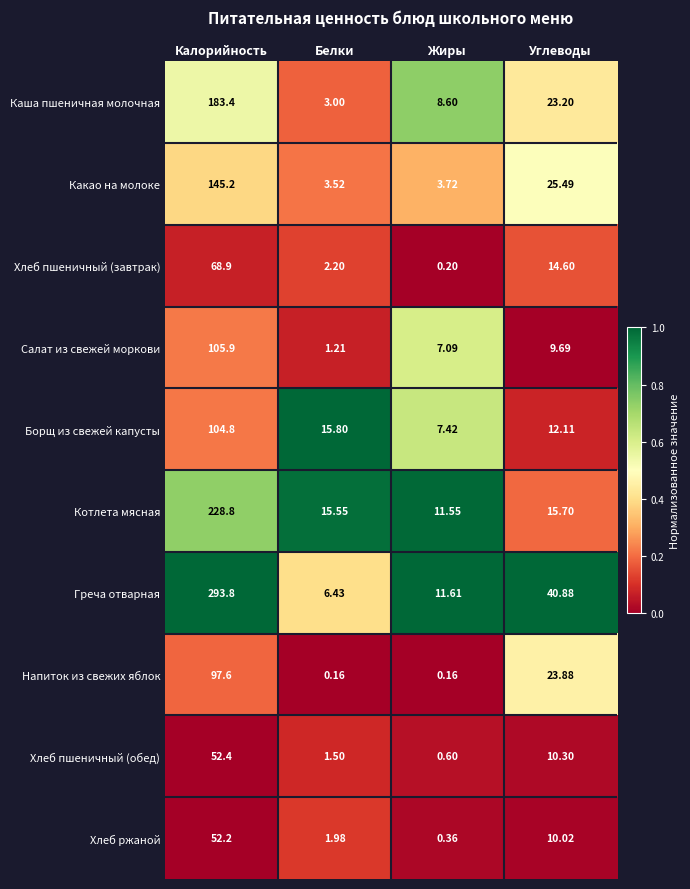

At which label does Хлеб пшеничный (обед) reach its peak?

Калорийность